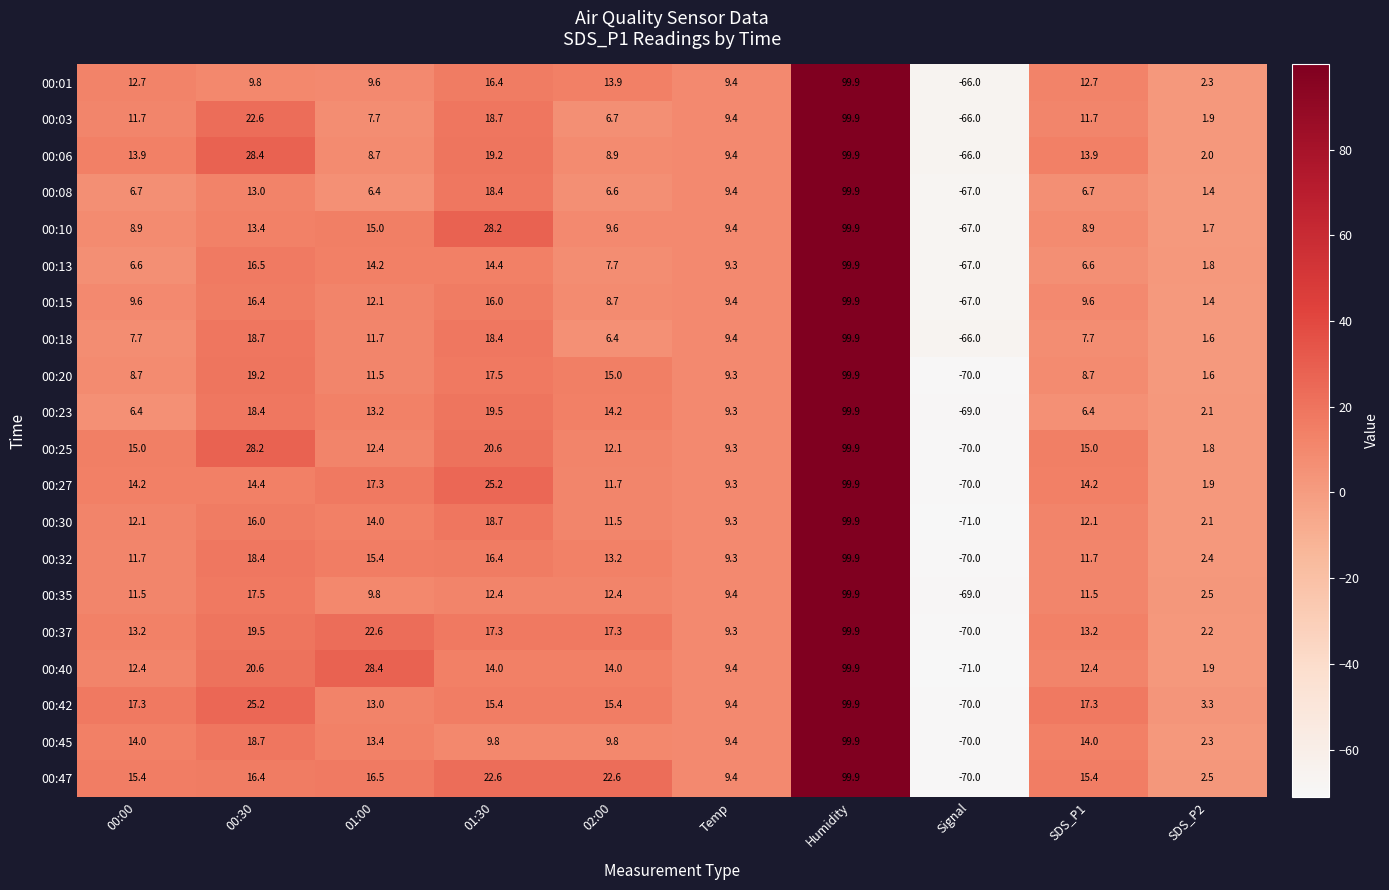

At which label does 00:20 reach its peak?

Humidity